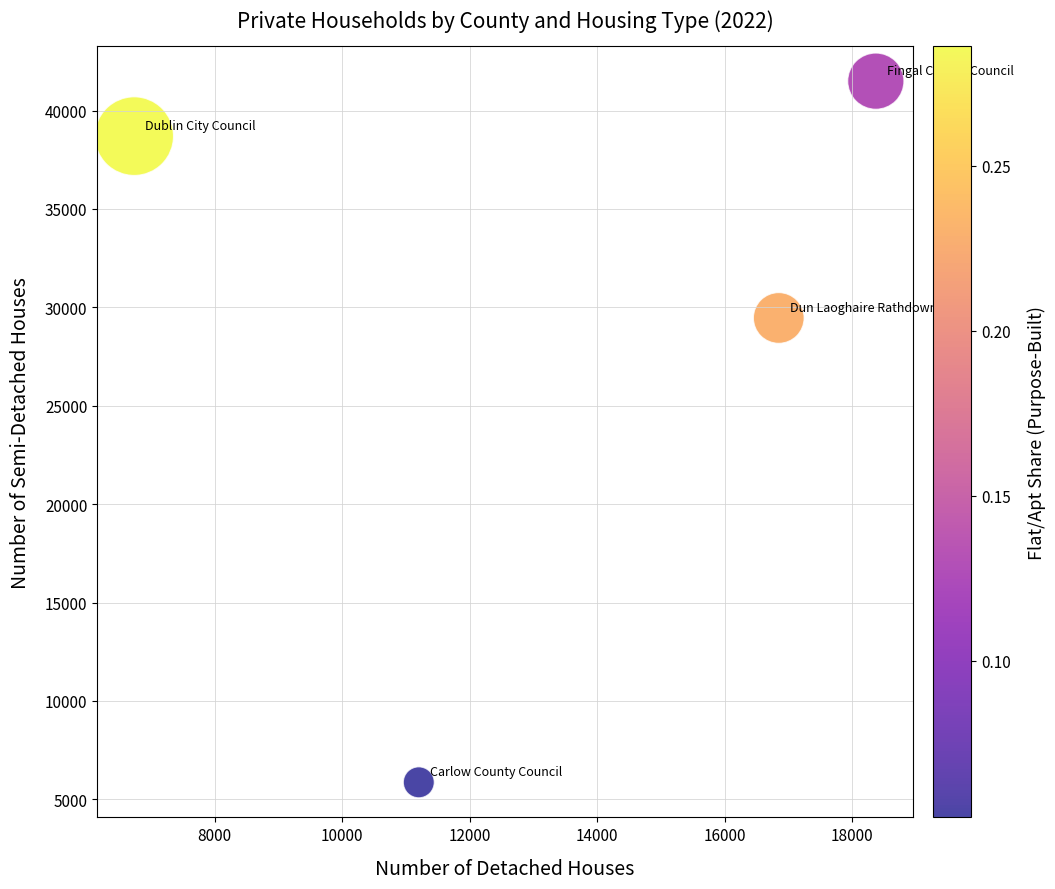

What Y value in the scatter plot is closest to 23679?

29461